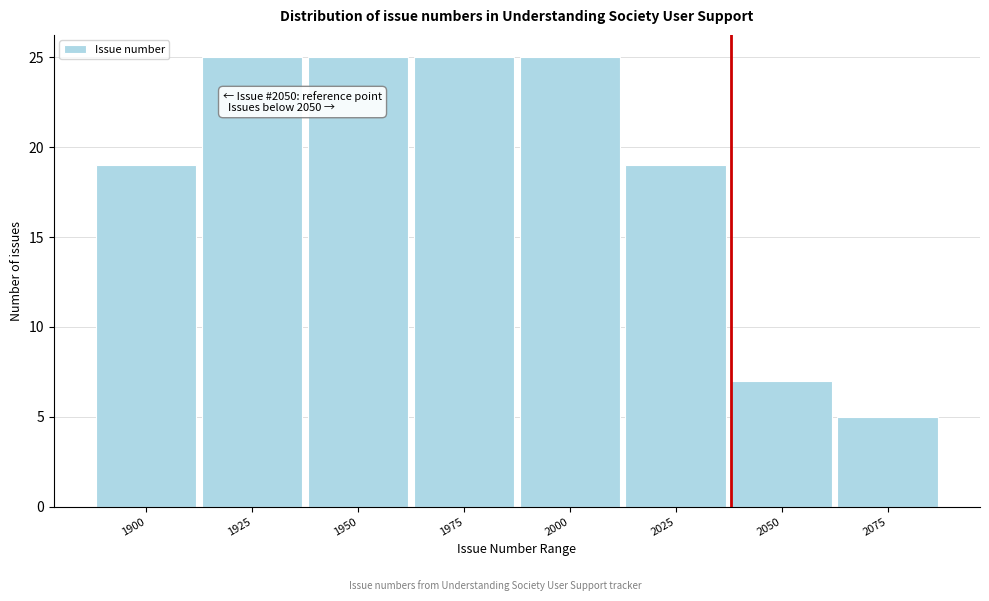

Reading left to right, transcribe all the data shown in this chart.

19	25	25	25	25	19	7	5